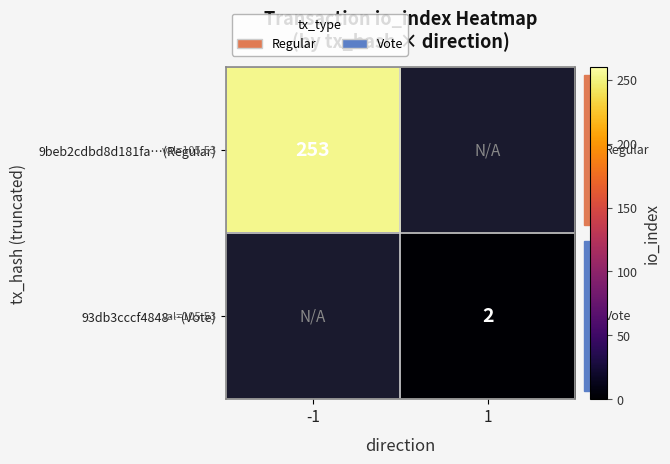

Is the value of 93db3cccf4848…(Vote) at 1 greater than the value of 9beb2cdbd8d181fa…(Regular) at -1?

No